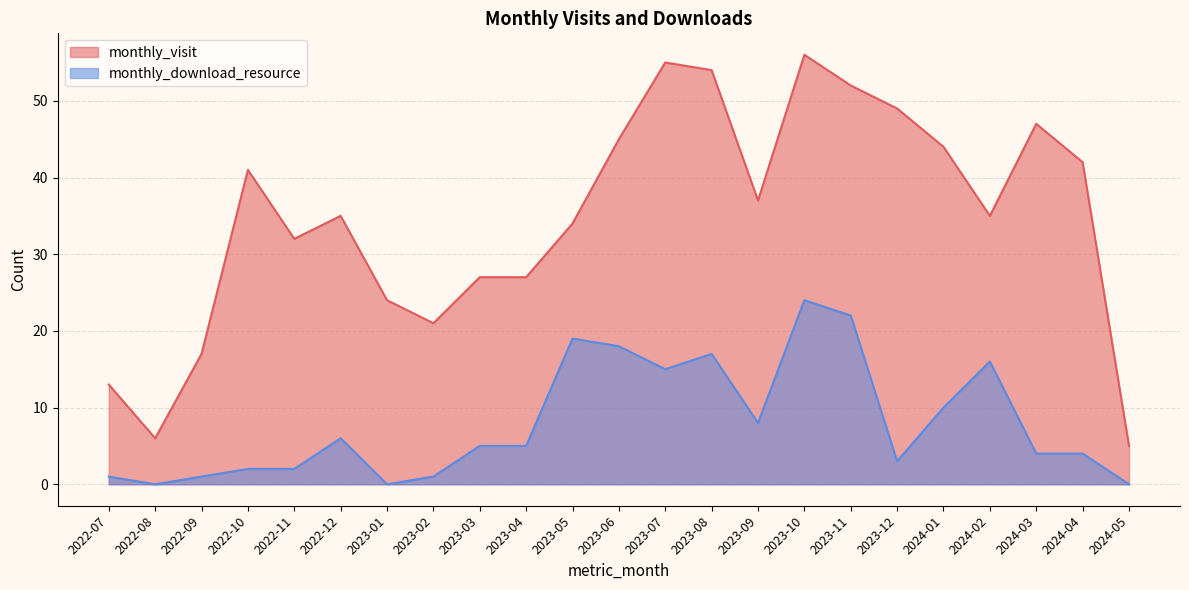

What position from the right is 2022-11?

19